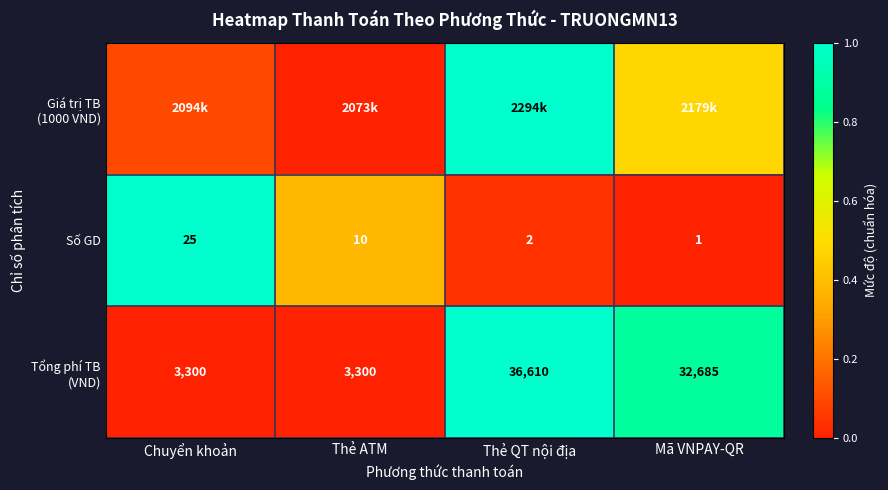

How many data points in Số GD are less than 10?

2